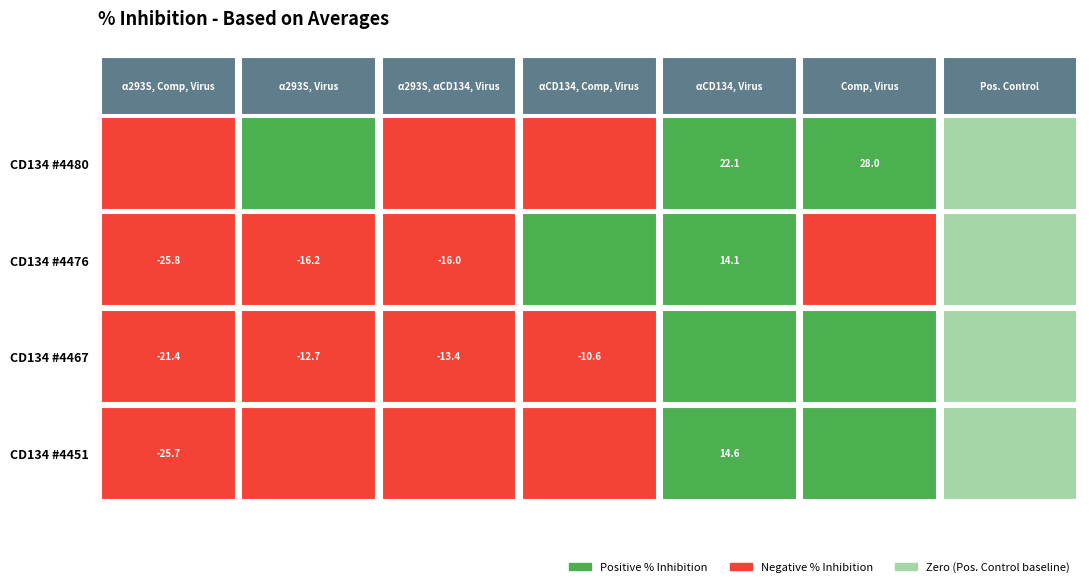

True or false: CD134 #4451 has a value of -15.5 at α293S, αCD134, Virus.

False